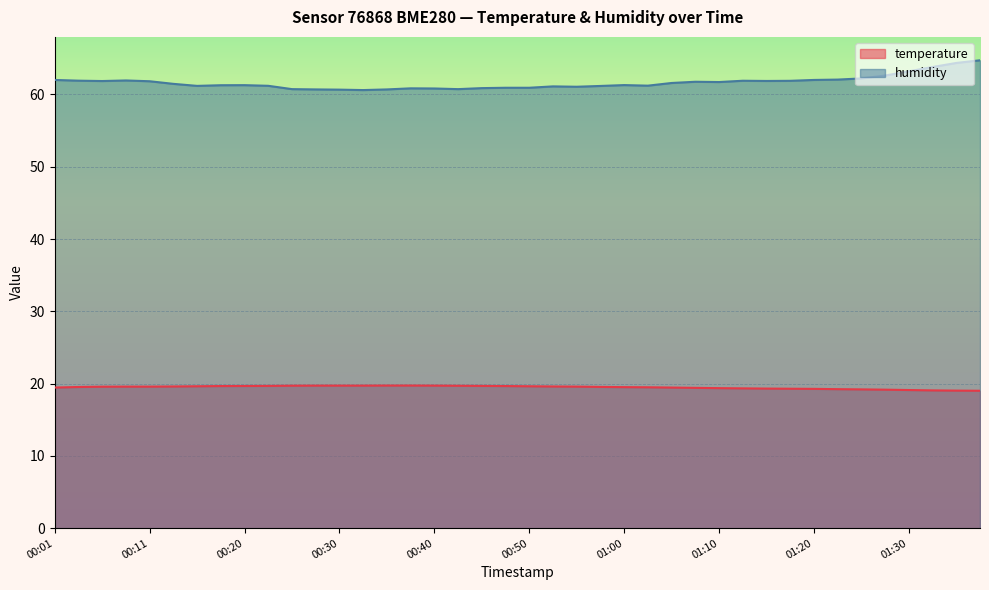

What is the label of the 31st point from the right?

00:23